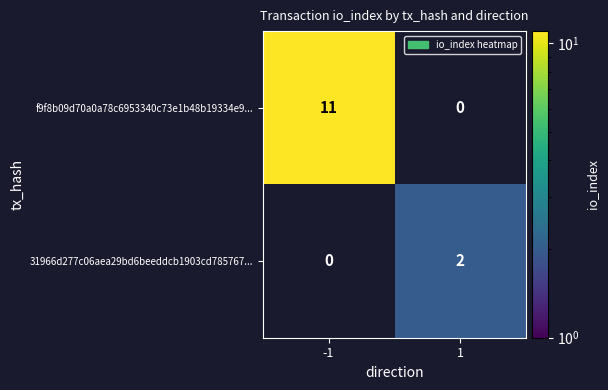

True or false: f9f8b09d70a0a78c6953340c73e1b48b19334e9... has a value of 18.5 at -1.

False